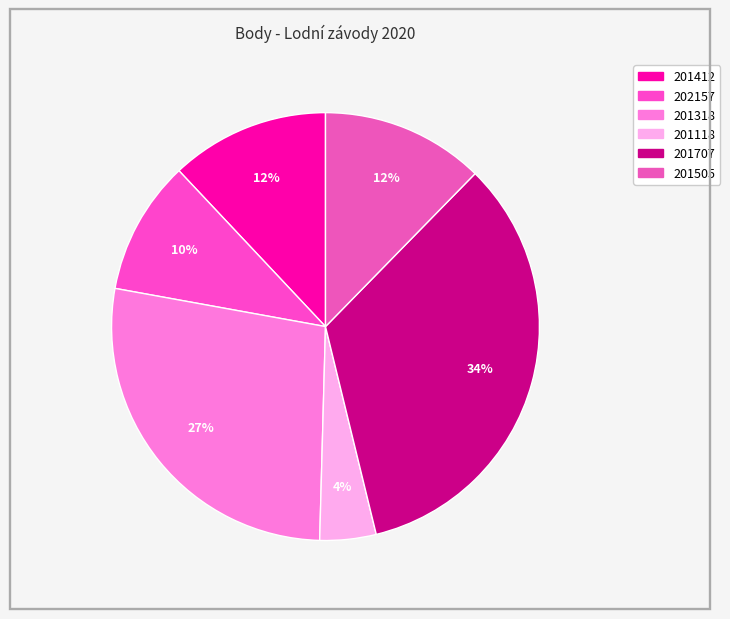

Do 201118 and 201505 together represent more than half of the pie?

No